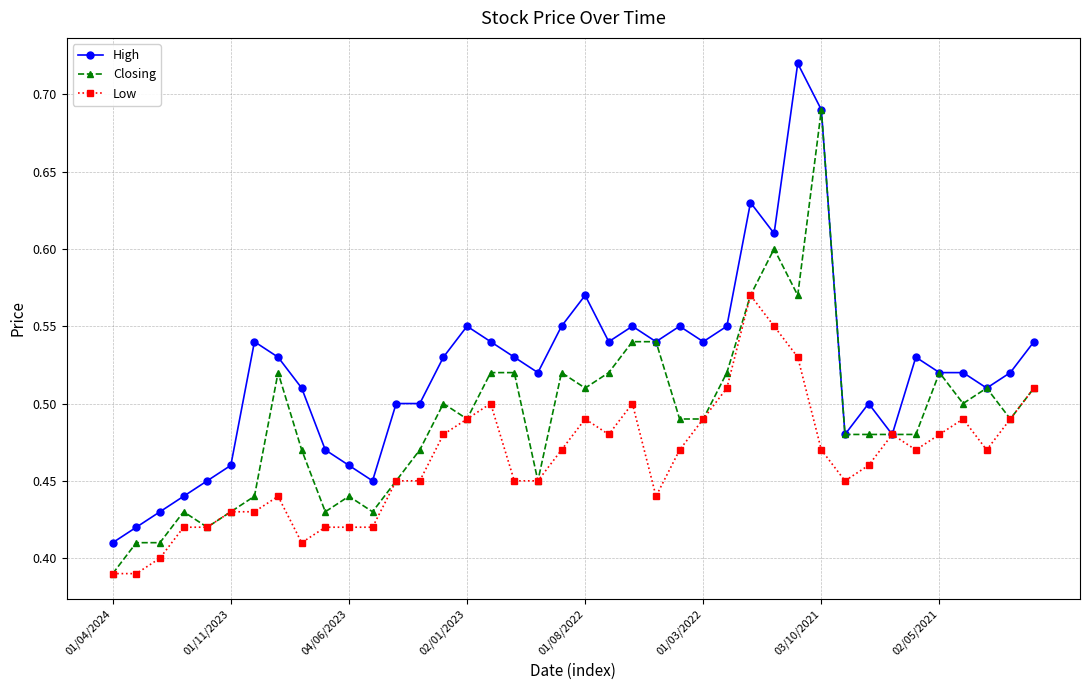

At how many categories does at least one series exceed 0?

40